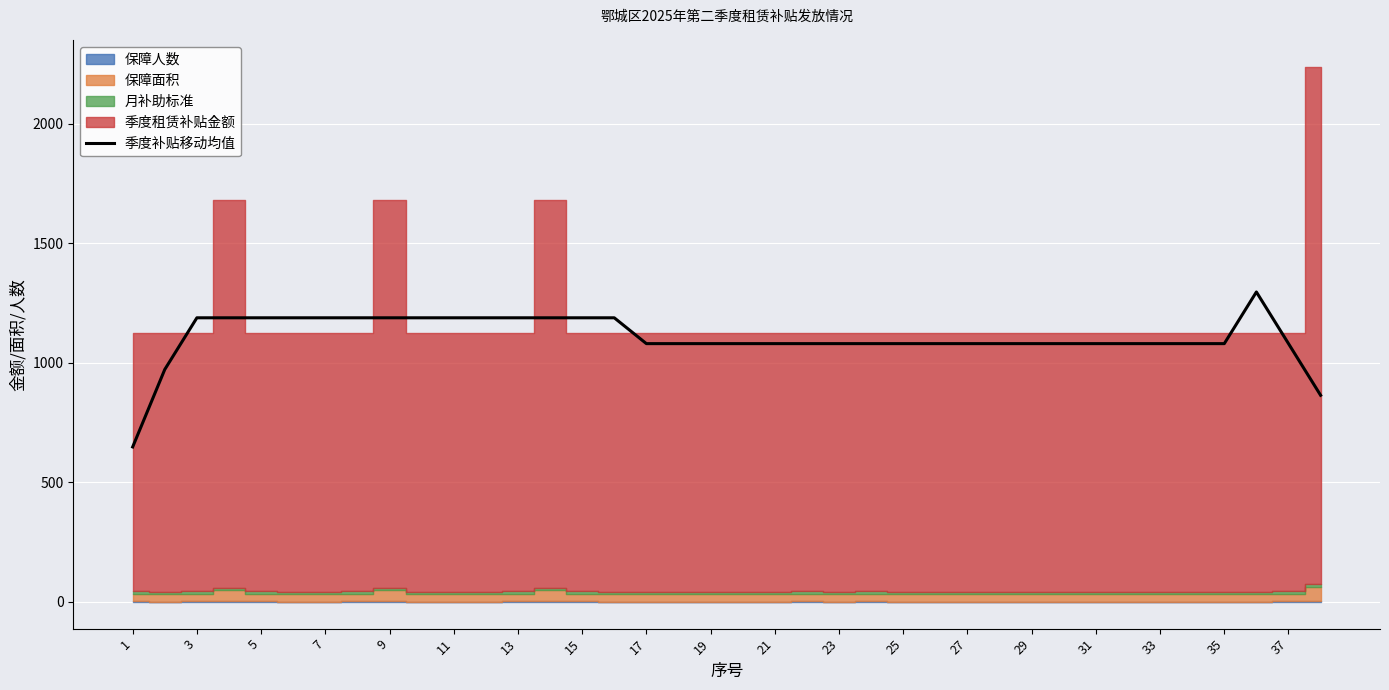

What is the minimum value for 季度补贴移动均值?

648